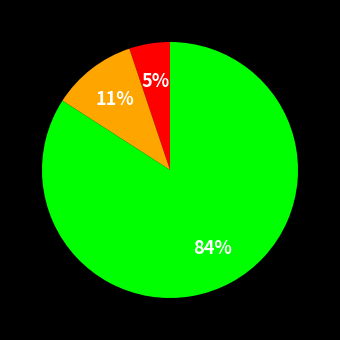

Does any single category account for the majority?

Yes